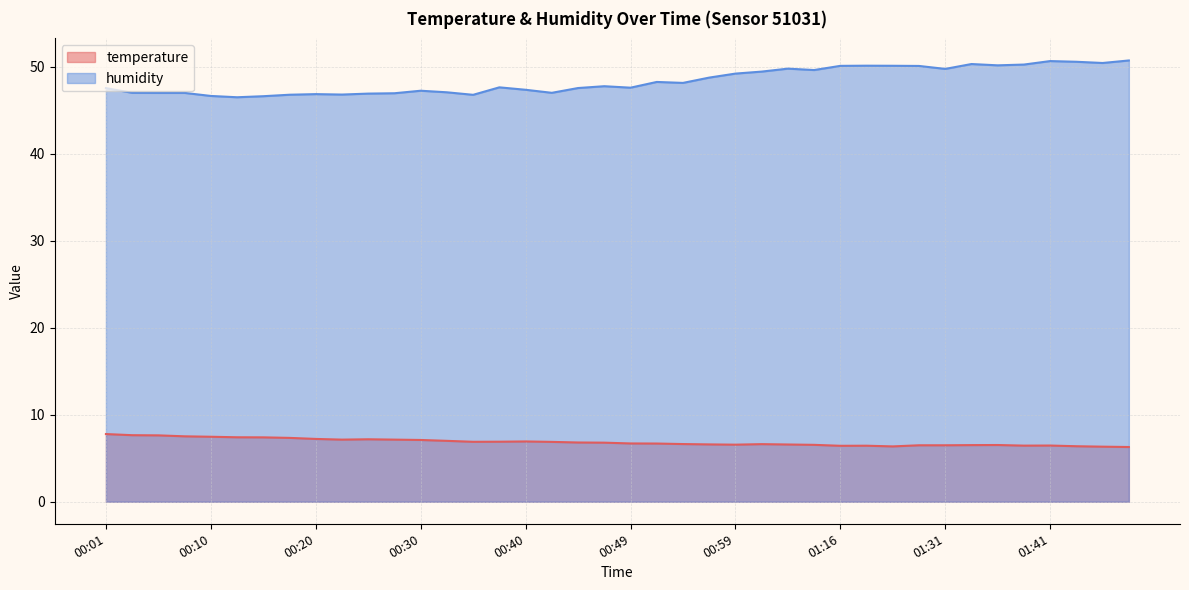

Which series has the largest total across all categories?

humidity